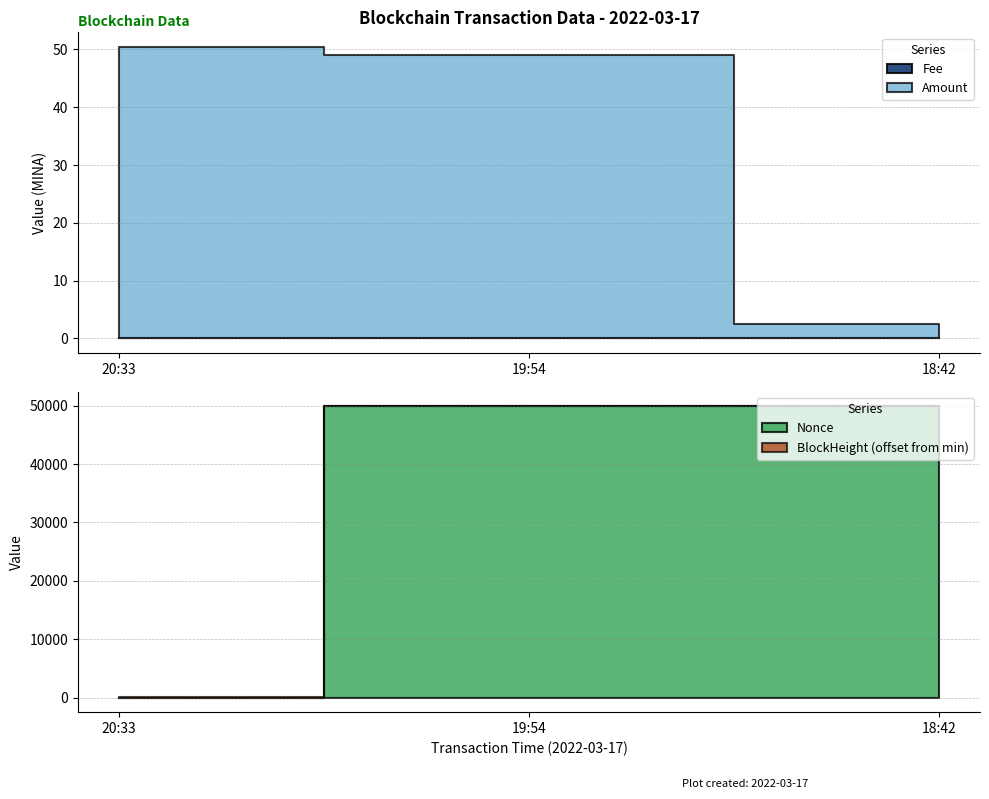

At how many categories does at least one series exceed 48978?

3